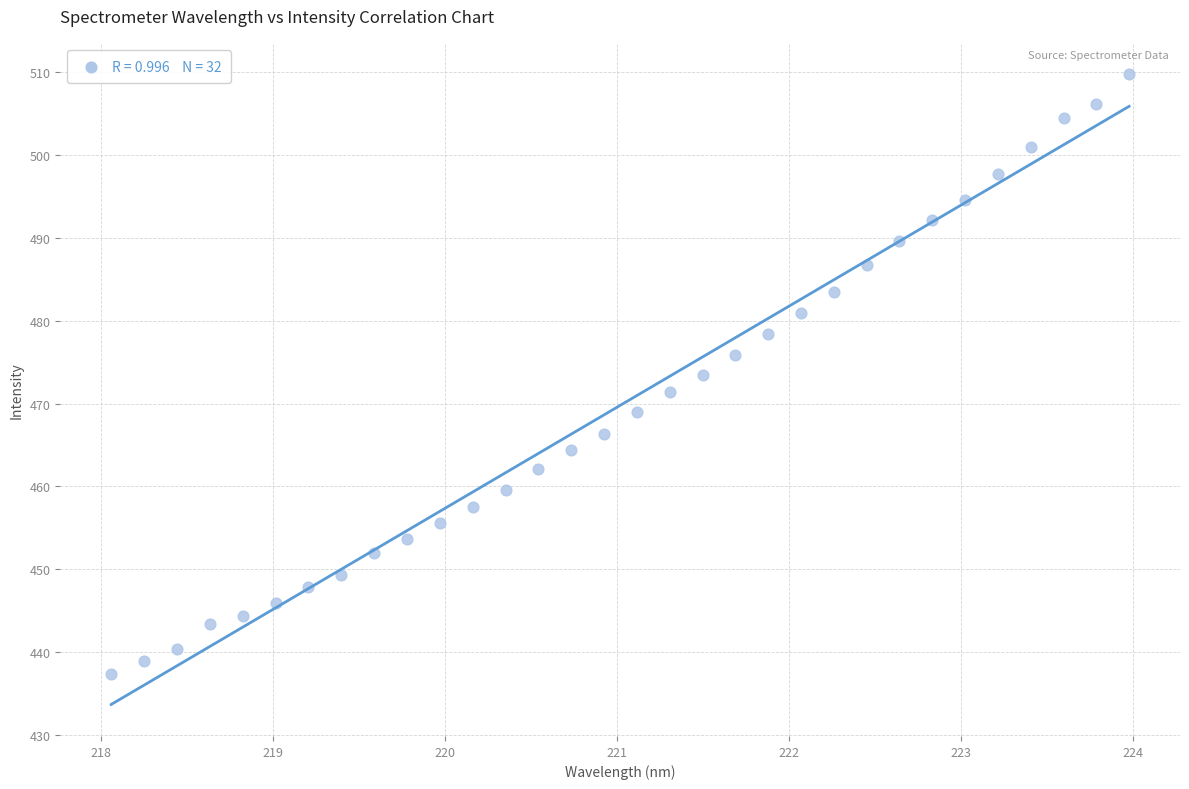

What is the range of X values (max minus min)?

5.9